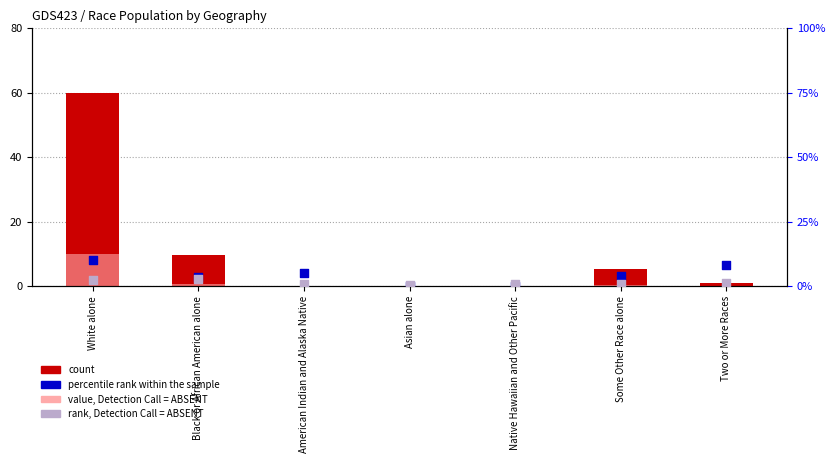

At how many categories does at least one series exceed 10?

1